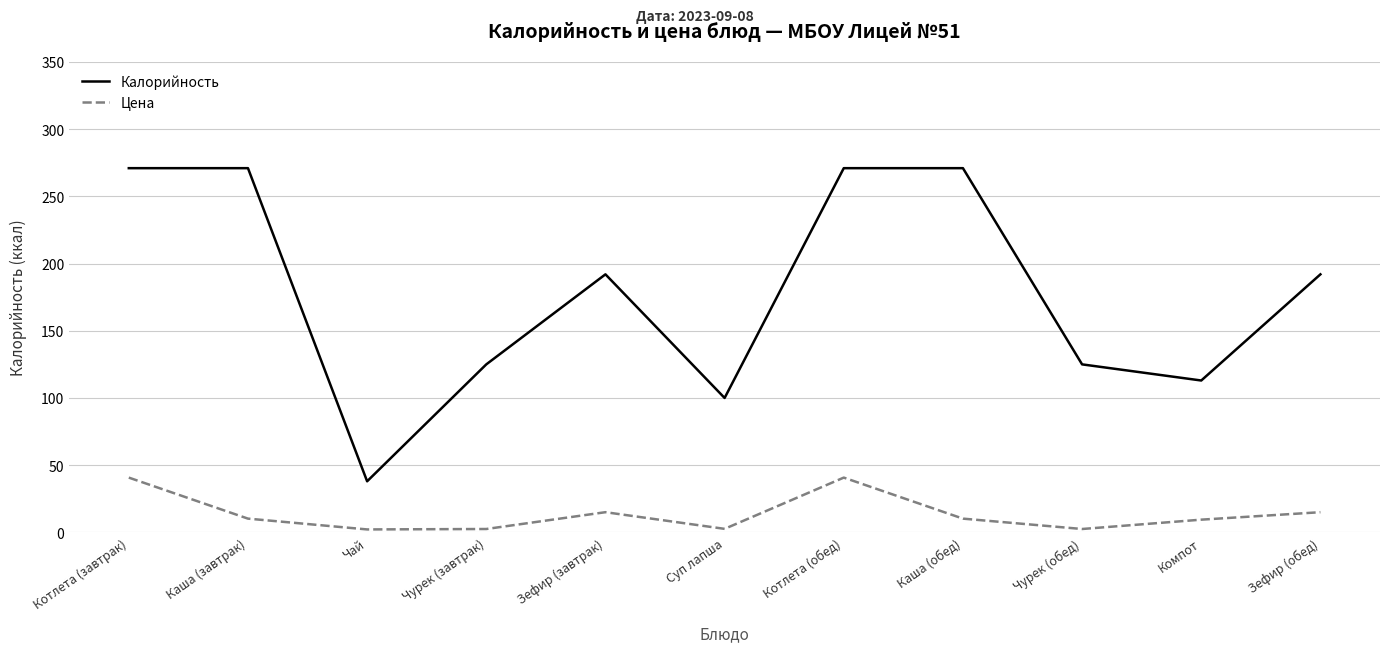

Which series has the widest spread of values?

Калорийность